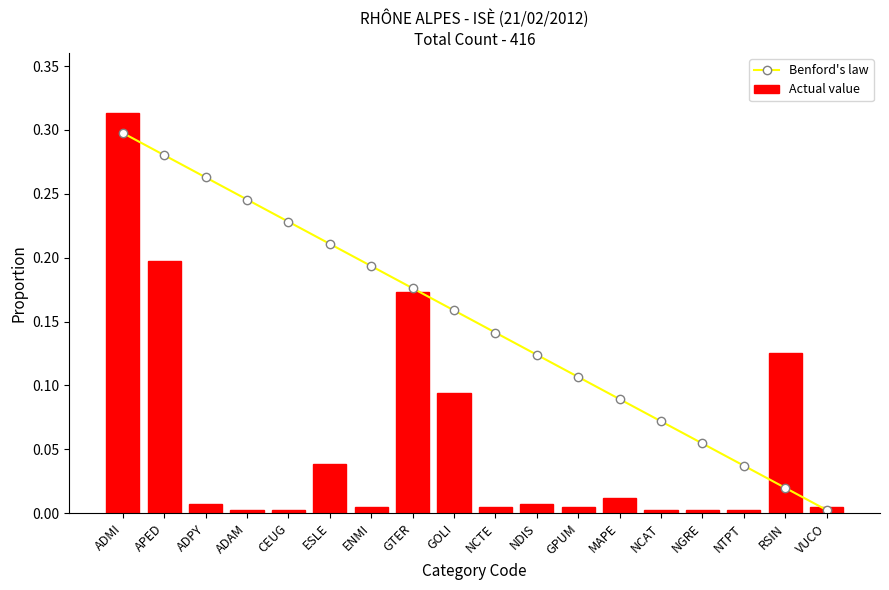

Between CEUG and ESLE, which is larger?

CEUG